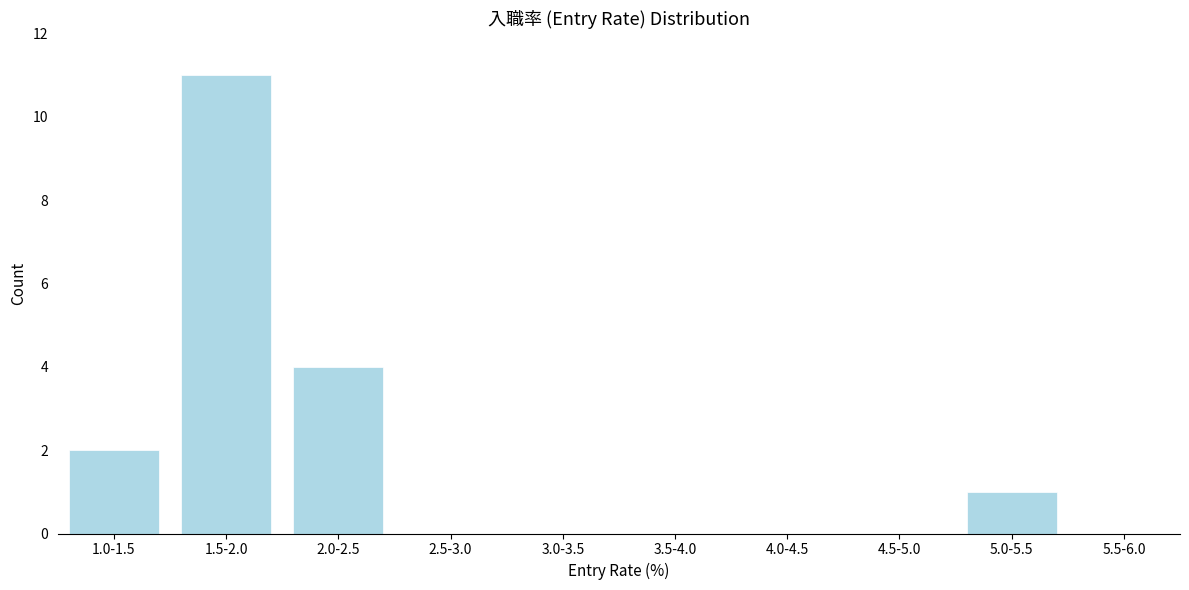

Reading left to right, extract all data points from this chart.

1.0-1.5=2	1.5-2.0=11	2.0-2.5=4	2.5-3.0=0	3.0-3.5=0	3.5-4.0=0	4.0-4.5=0	4.5-5.0=0	5.0-5.5=1	5.5-6.0=0